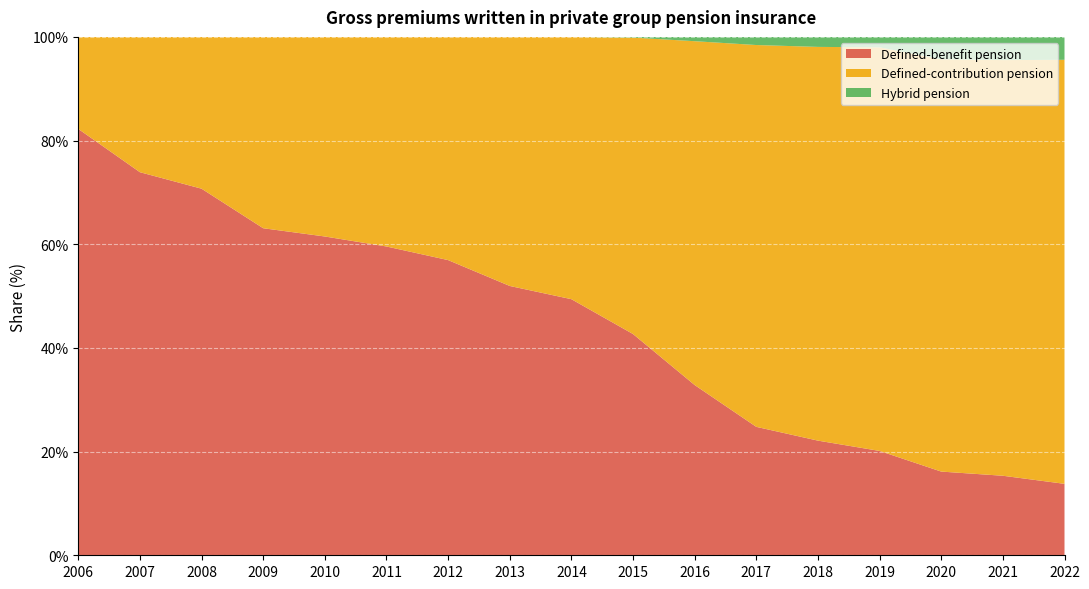

Reading left to right, extract all data points from this chart.

Defined-benefit pension: 2006=82.2	2007=73.9	2008=70.7	2009=63.1	2010=61.5	2011=59.6	2012=56.9	2013=52.0	2014=49.4	2015=42.7	2016=32.8	2017=24.8	2018=22.1	2019=20.1	2020=16.1	2021=15.3	2022=13.8
Defined-contribution pension: 2006=17.8	2007=26.1	2008=29.3	2009=36.9	2010=38.5	2011=40.4	2012=43.1	2013=48.0	2014=50.6	2015=57.2	2016=66.3	2017=73.7	2018=76.0	2019=77.9	2020=79.5	2021=80.2	2022=81.8
Hybrid pension: 2006=0.0	2007=0.0	2008=0.0	2009=0.0	2010=0.0	2011=0.0	2012=0.0	2013=0.0	2014=0.0	2015=0.1	2016=0.8	2017=1.6	2018=1.9	2019=2.0	2020=4.3	2021=4.5	2022=4.4